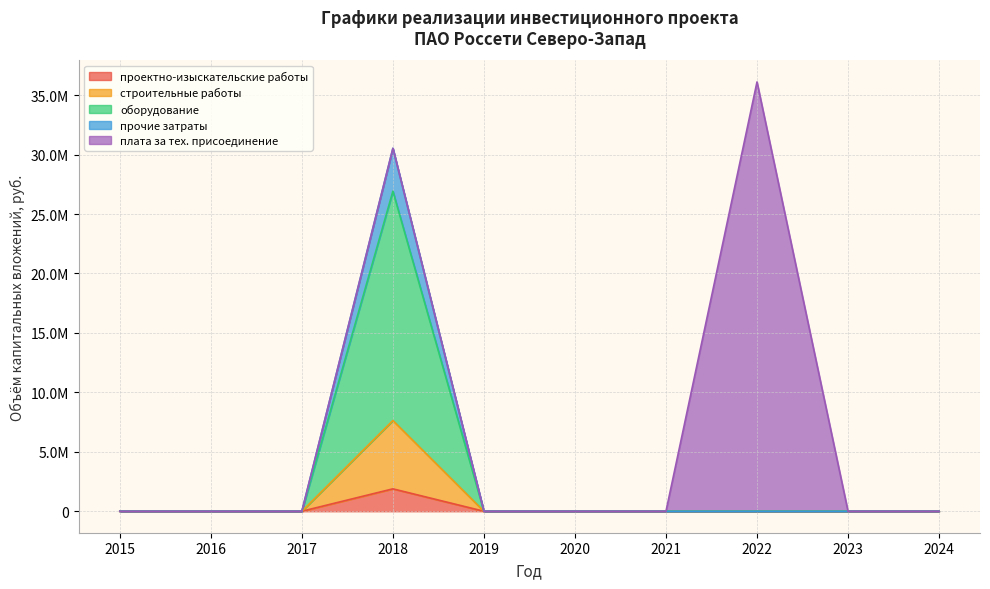

Does the chart have visible grid lines?

Yes